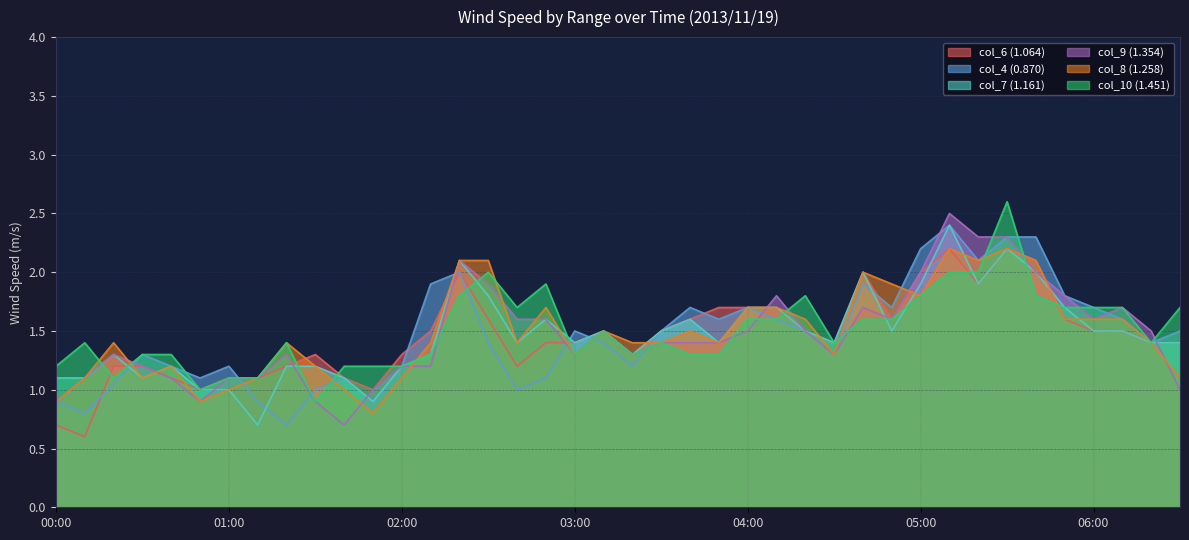

Is it true that col_6 (1.064) equals 1.9 at 2013/11/19 05:20?

True